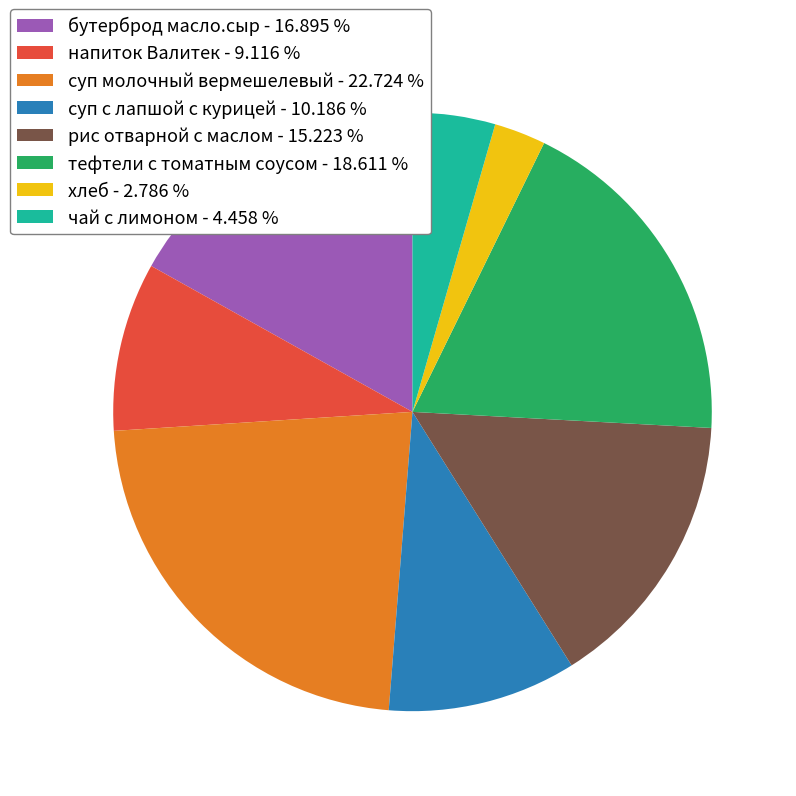

What is the ratio of the value at бутерброд масло.сыр to the value at тефтели с томатным соусом?

0.9